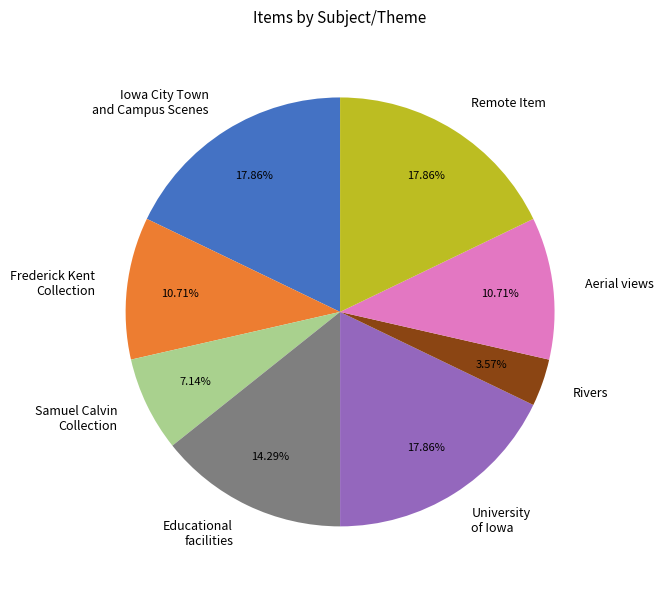

To the nearest percent, what percentage of the pie is Remote Item?

18%